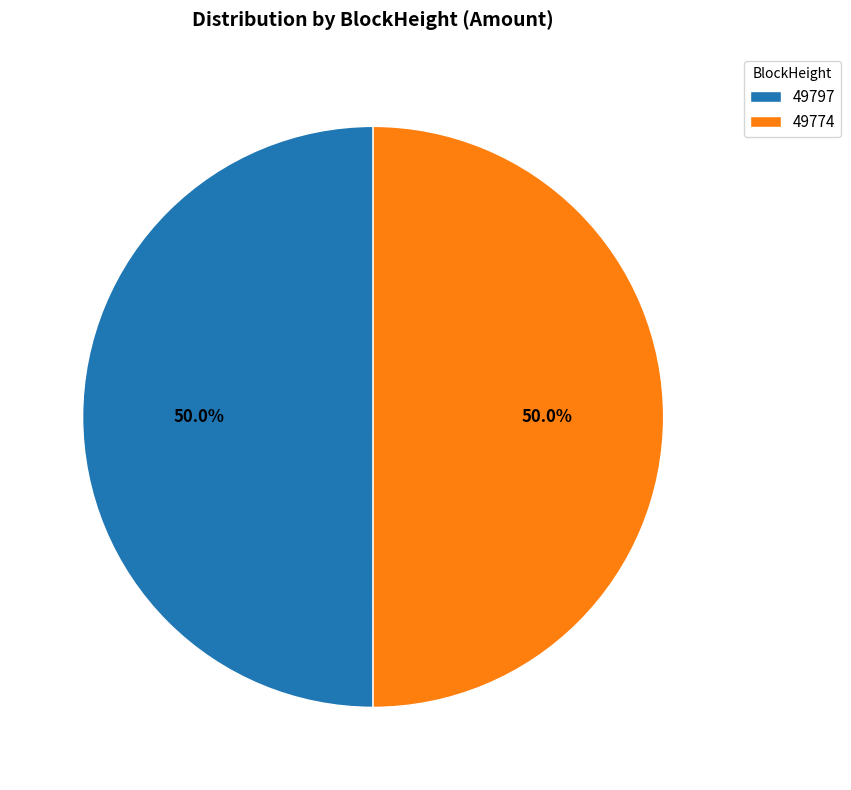

Approximately how many times larger is the value at 49774 compared to 49797?

1.0